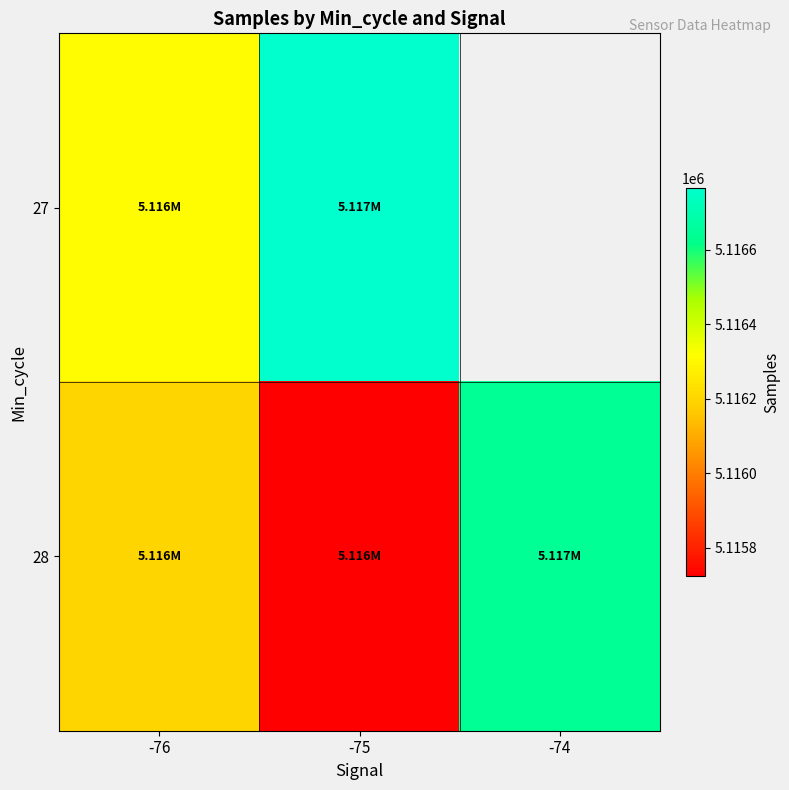

At which category is the sum across all series the highest?

-76